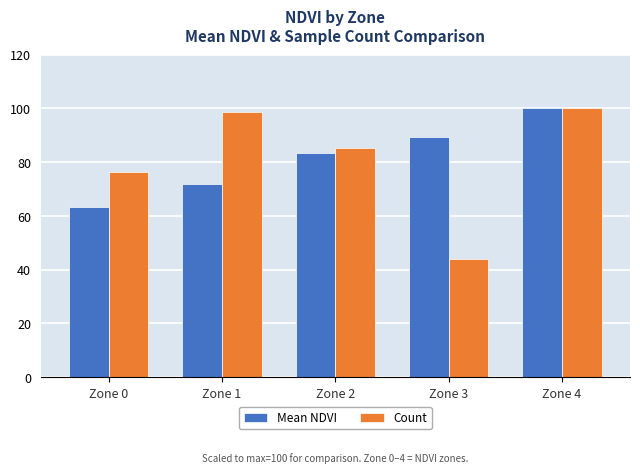

Reading left to right, what are all the values shown in this chart?

Mean NDVI: Zone 0=63.3	Zone 1=72.0	Zone 2=83.5	Zone 3=89.5	Zone 4=100.0
Count: Zone 0=76.5	Zone 1=98.5	Zone 2=85.3	Zone 3=44.1	Zone 4=100.0